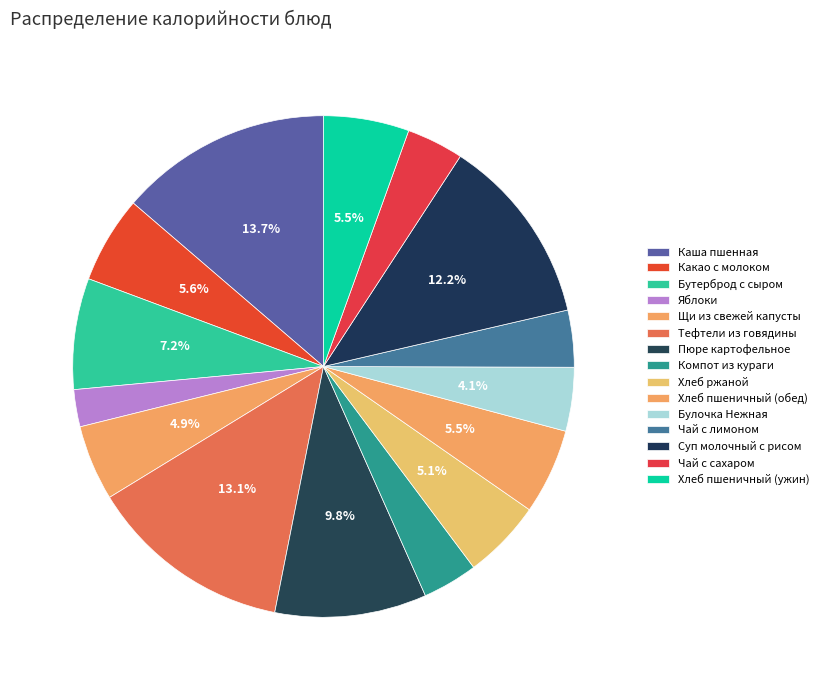

Combined, do Щи из свежей капусты and Какао с молоком account for over 50%?

No